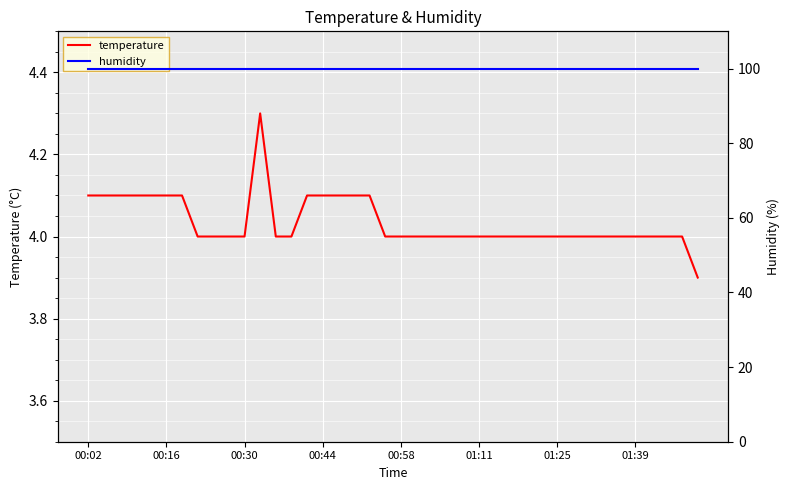

True or false: humidity and temperature intersect in this chart.

False